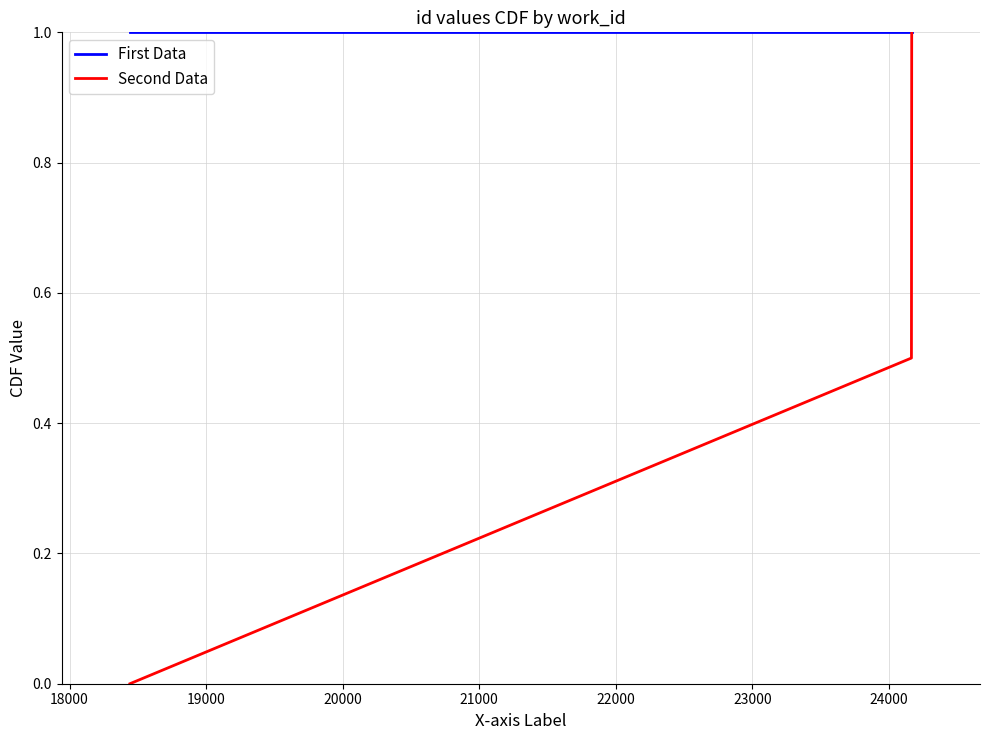

How many values in Second Data are above zero?

2